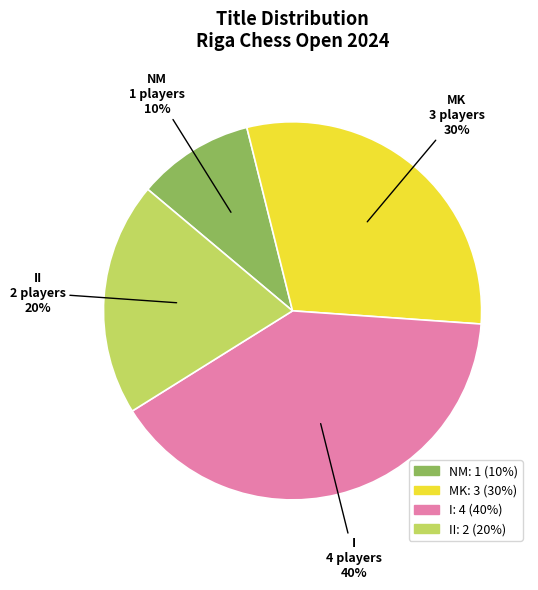

Which has a higher value, MK or II?

MK